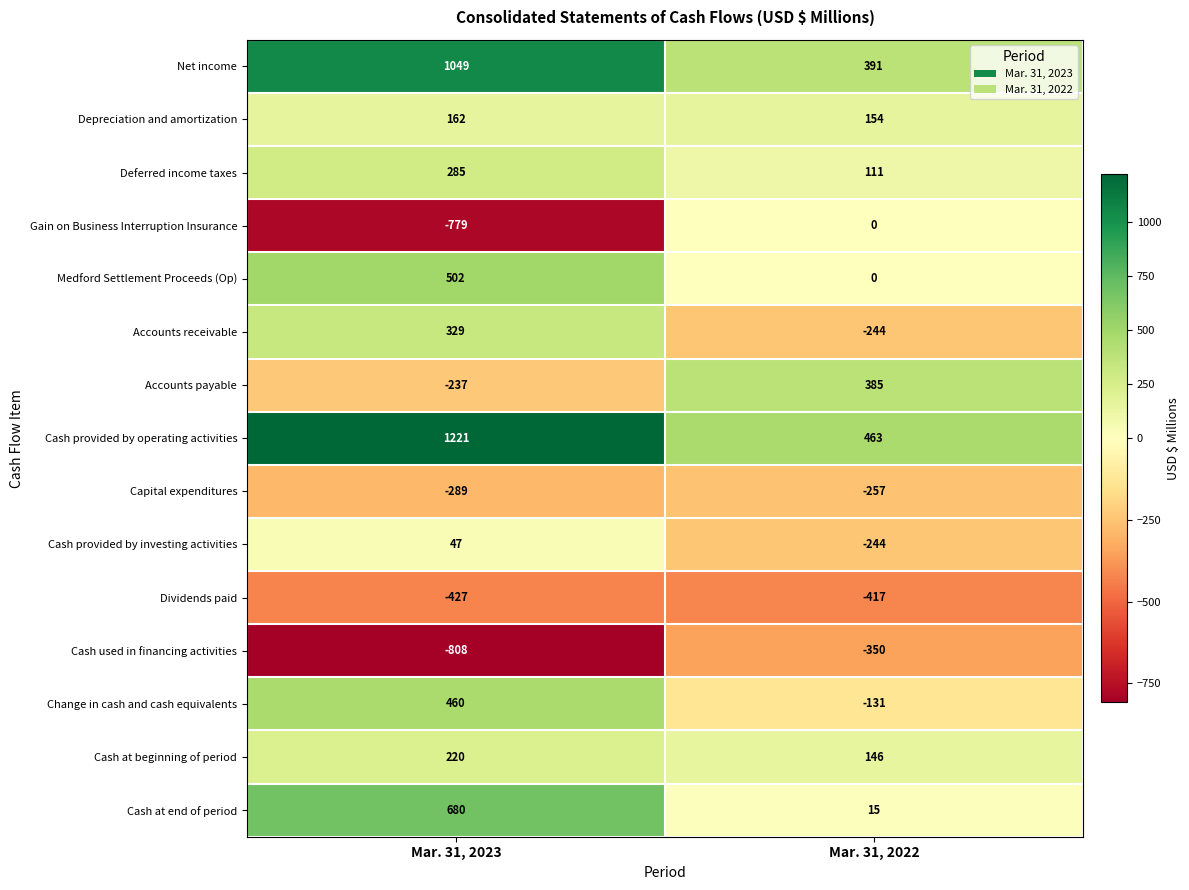

Which series has the largest total across all categories?

Cash provided by operating activities